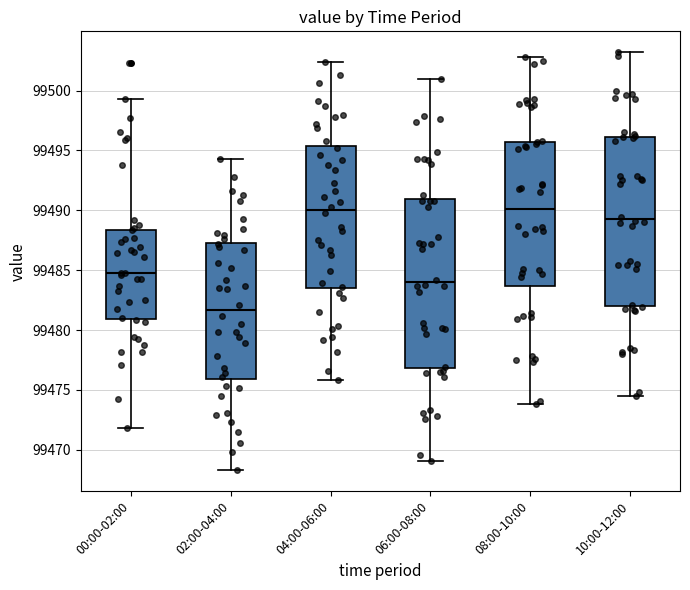

Reading left to right, transcribe this box plot: for each box, give where its median line is, the range the box spans, and where its two whiskers end, as read against the y-axis. The values are not printed on the chart, so give them approximately, as read against the axis.

00:00-02:00: median 99485.0, box 99481.0 to 99488.5, whiskers 99472.0 to 99499.5
02:00-04:00: median 99481.5, box 99476.0 to 99487.5, whiskers 99468.5 to 99494.5
04:00-06:00: median 99490.0, box 99483.5 to 99495.5, whiskers 99476.0 to 99502.5
06:00-08:00: median 99484.0, box 99477.0 to 99491.0, whiskers 99469.0 to 99501.0
08:00-10:00: median 99490.0, box 99483.5 to 99495.5, whiskers 99474.0 to 99503.0
10:00-12:00: median 99489.5, box 99482.0 to 99496.0, whiskers 99474.5 to 99503.0